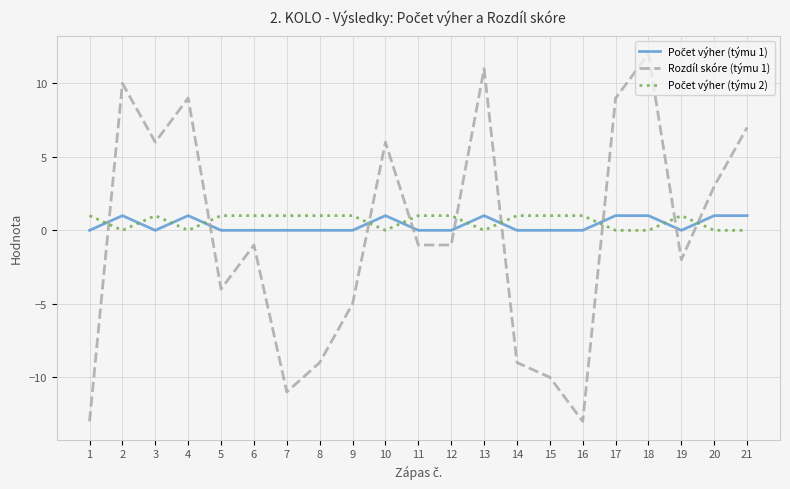

What is the maximum value shown in the chart?

12